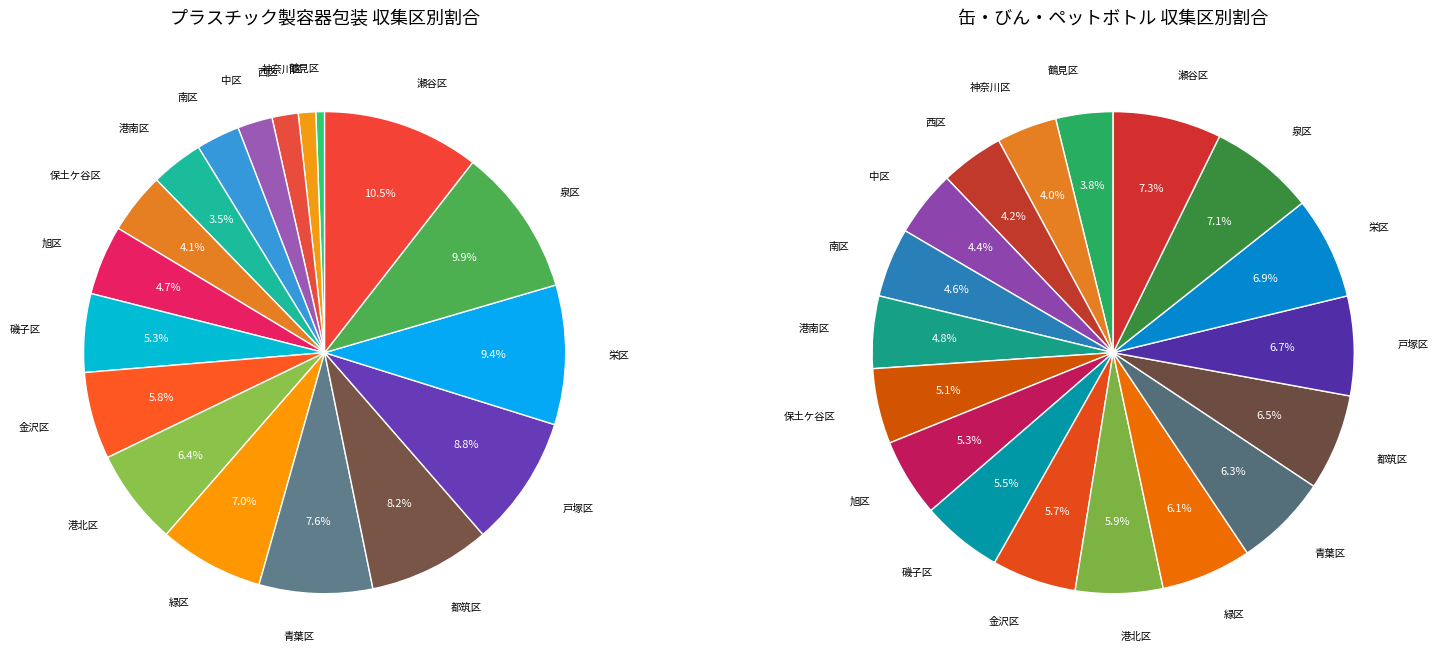

How many segments does this pie chart have?

18